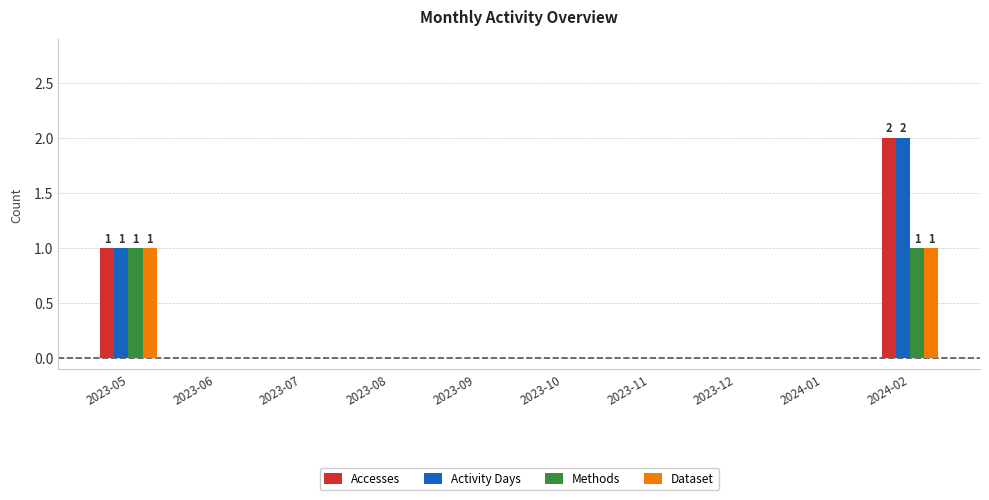

How many categories are shown in the chart?

10